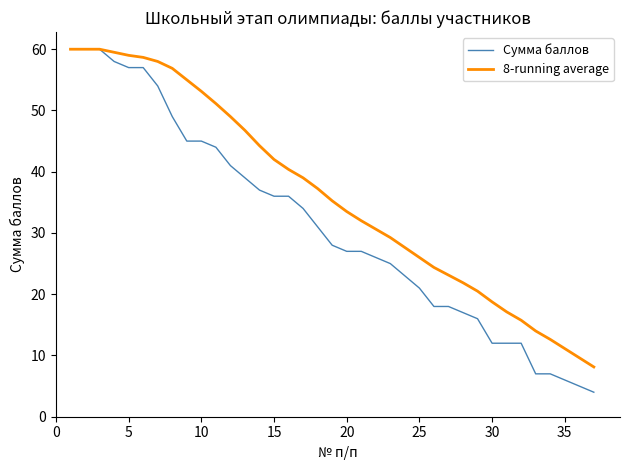

What is the highest value of the 8-running average series?

60.0